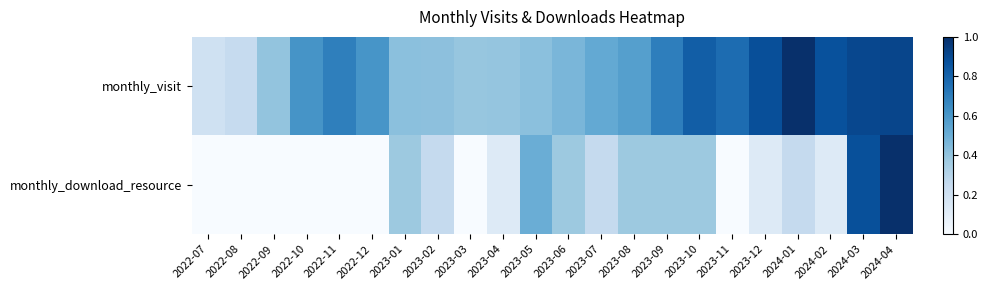

Reading left to right, transcribe all the data shown in this chart.

monthly_visit: 2022-07=0.2	2022-08=0.2	2022-09=0.4	2022-10=0.6	2022-11=0.7	2022-12=0.6	2023-01=0.4	2023-02=0.4	2023-03=0.4	2023-04=0.4	2023-05=0.4	2023-06=0.5	2023-07=0.5	2023-08=0.6	2023-09=0.7	2023-10=0.8	2023-11=0.8	2023-12=0.9	2024-01=1.0	2024-02=0.9	2024-03=0.9	2024-04=0.9
monthly_download_resource: 2022-07=0.0	2022-08=0.0	2022-09=0.0	2022-10=0.0	2022-11=0.0	2022-12=0.0	2023-01=0.4	2023-02=0.2	2023-03=0.0	2023-04=0.1	2023-05=0.5	2023-06=0.4	2023-07=0.2	2023-08=0.4	2023-09=0.4	2023-10=0.4	2023-11=0.0	2023-12=0.1	2024-01=0.2	2024-02=0.1	2024-03=0.9	2024-04=1.0